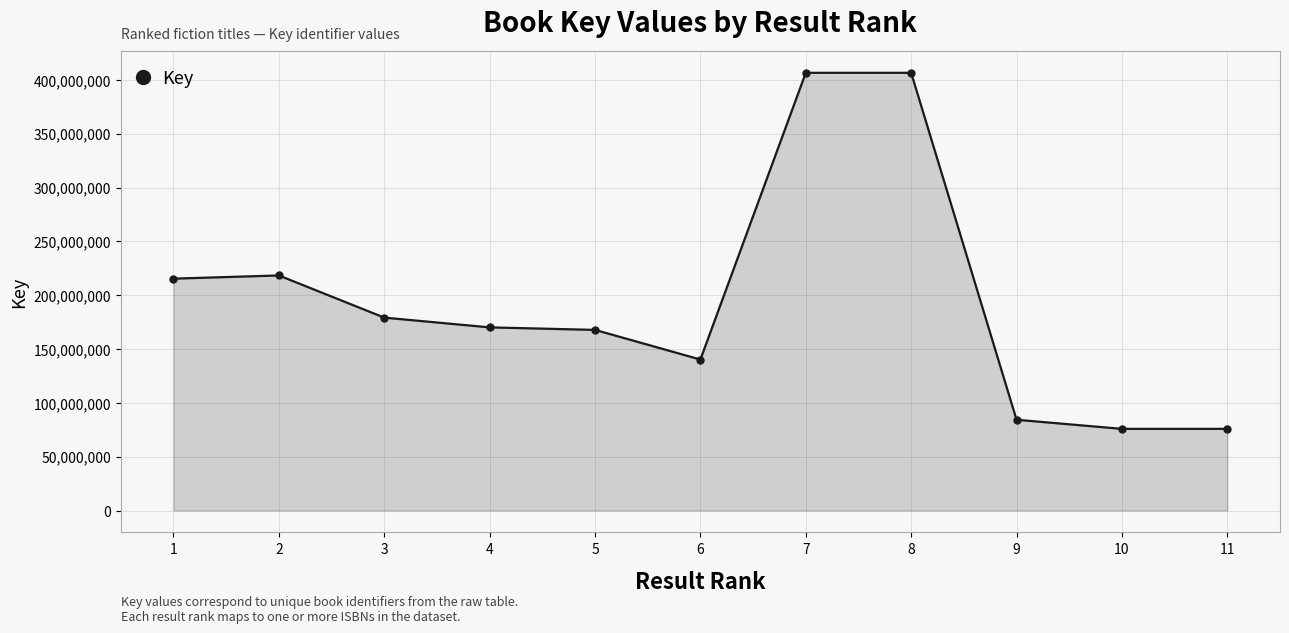

What is the value of the 8th point from the left?

406593372